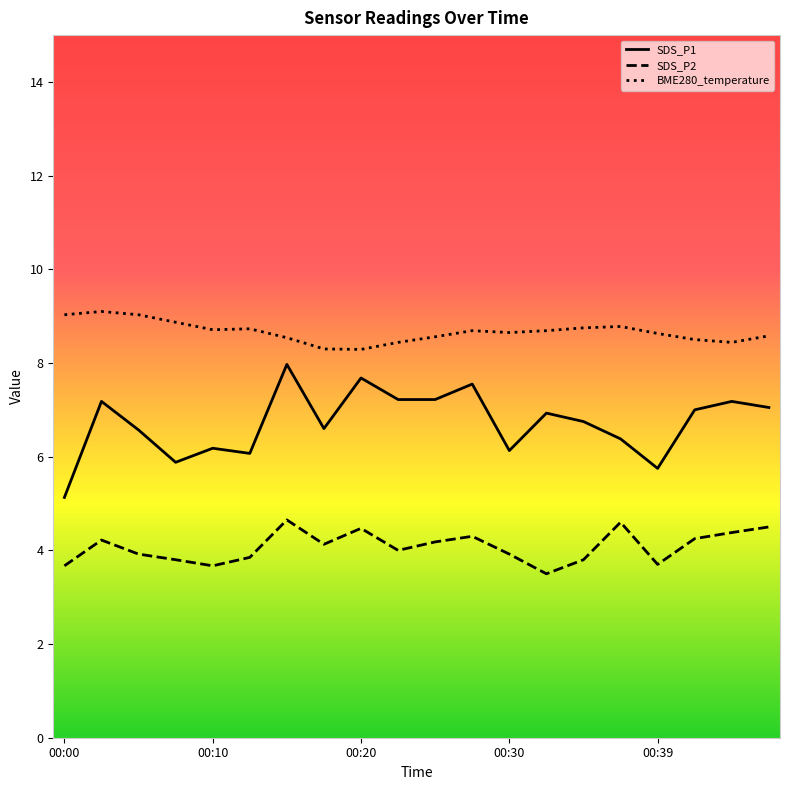

True or false: SDS_P2 has a value of 5.7 at 13.

False